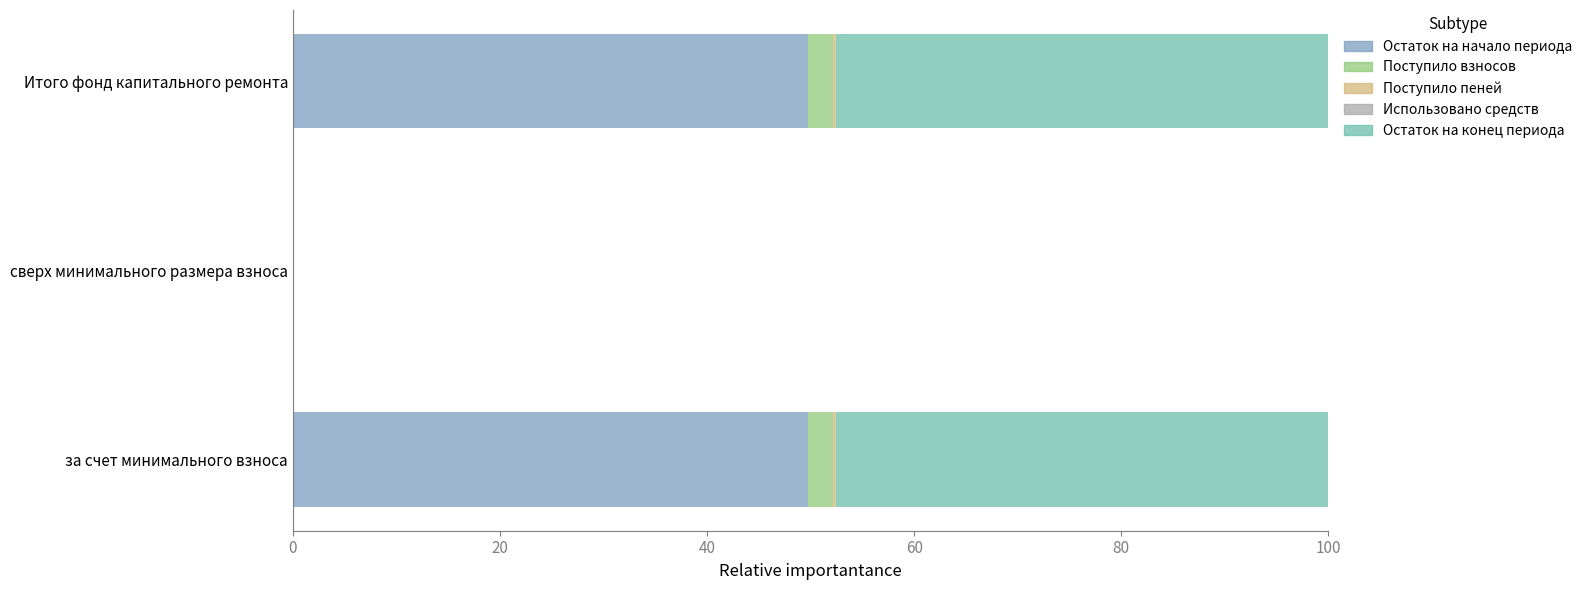

The Остаток на начало периода series shows 49.8 at Итого фонд капитального ремонта. True or false?

True